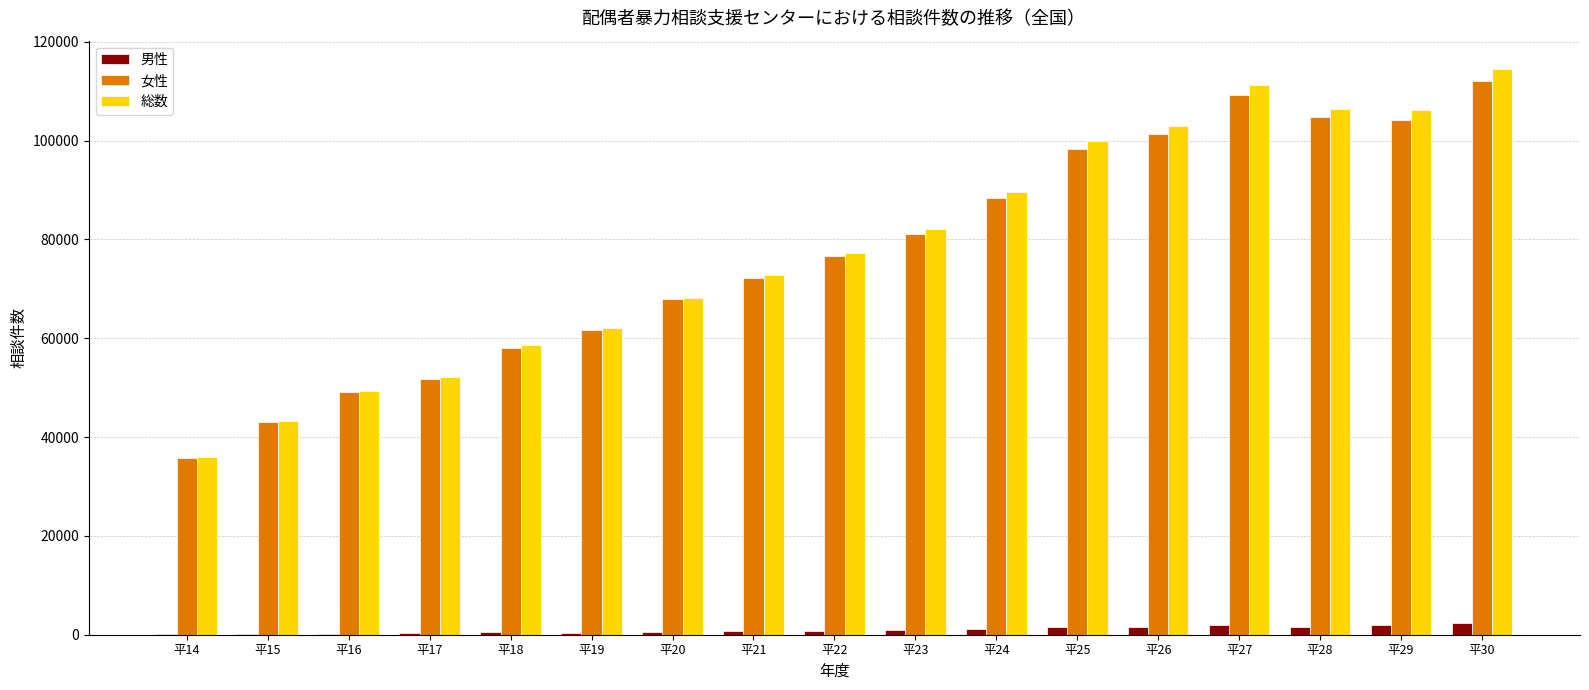

Which category has the highest value in the 総数 series?

平30